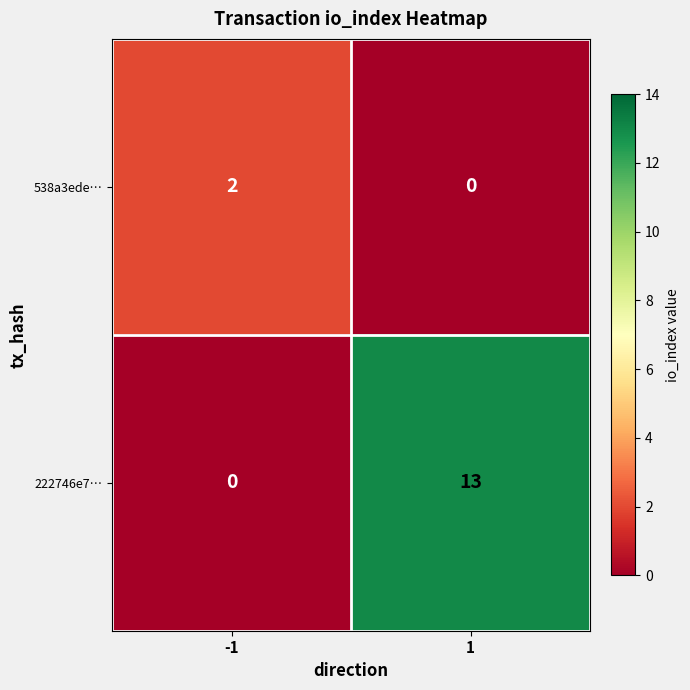

The value of 538a3ede… at -1 is 2. True or false?

True